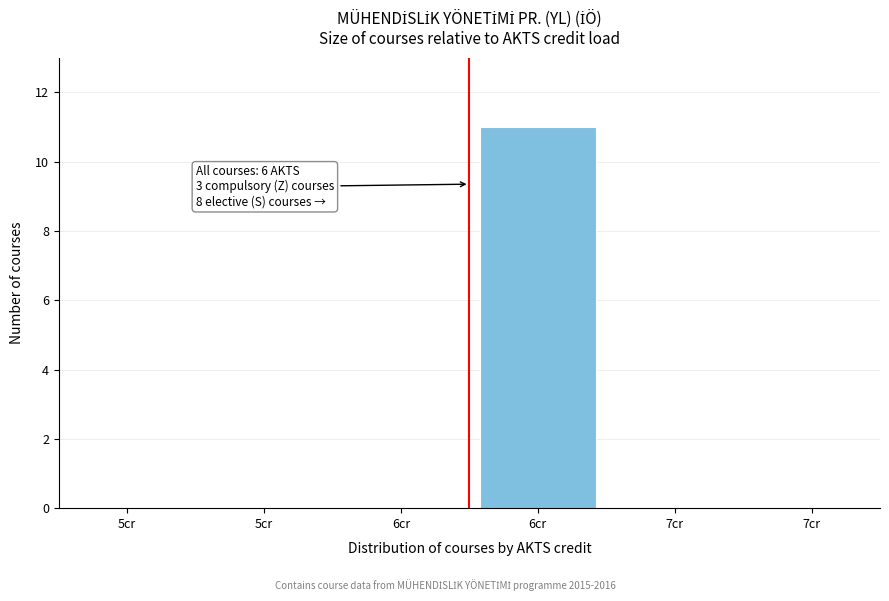

Are the bars horizontal?

No